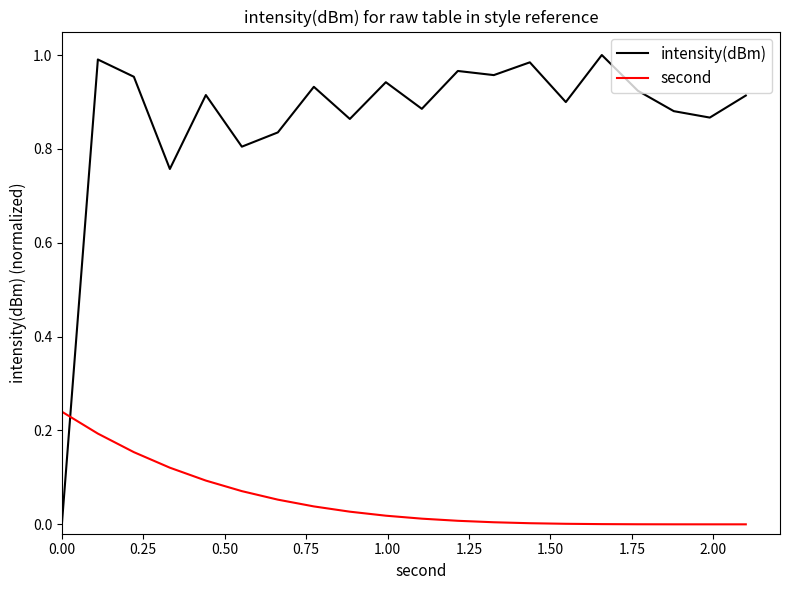

How many intersections are there between intensity(dBm) and second?

1